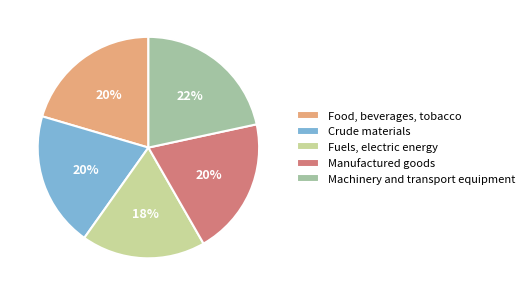

Does Crude materials represent more than half of the total?

No